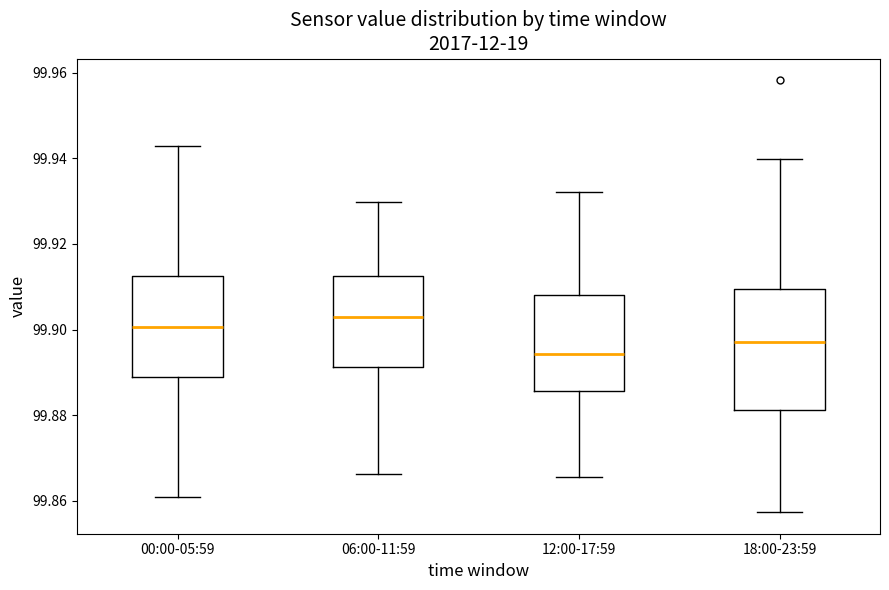

Where does the median line of the box for 06:00-11:59 sit on the y-axis? The values are not printed on the chart, so give them approximately, as read against the axis.

99.904